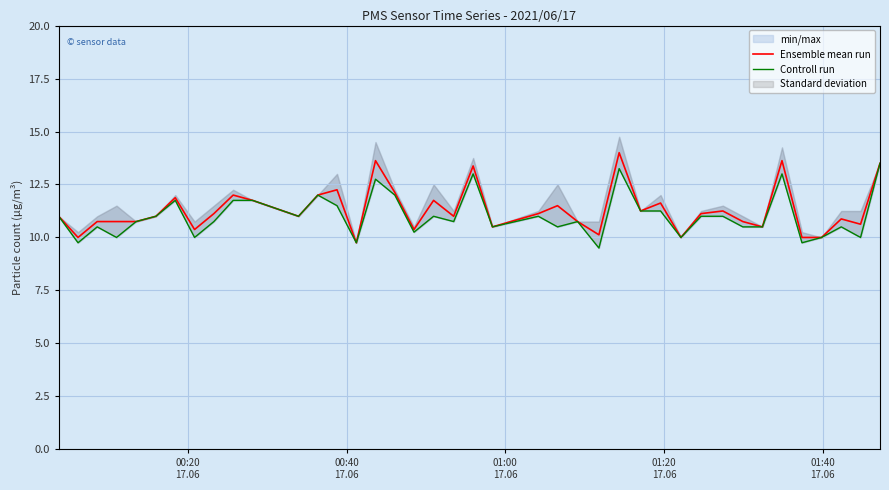

What is the minimum value for Ensemble mean run?

9.8